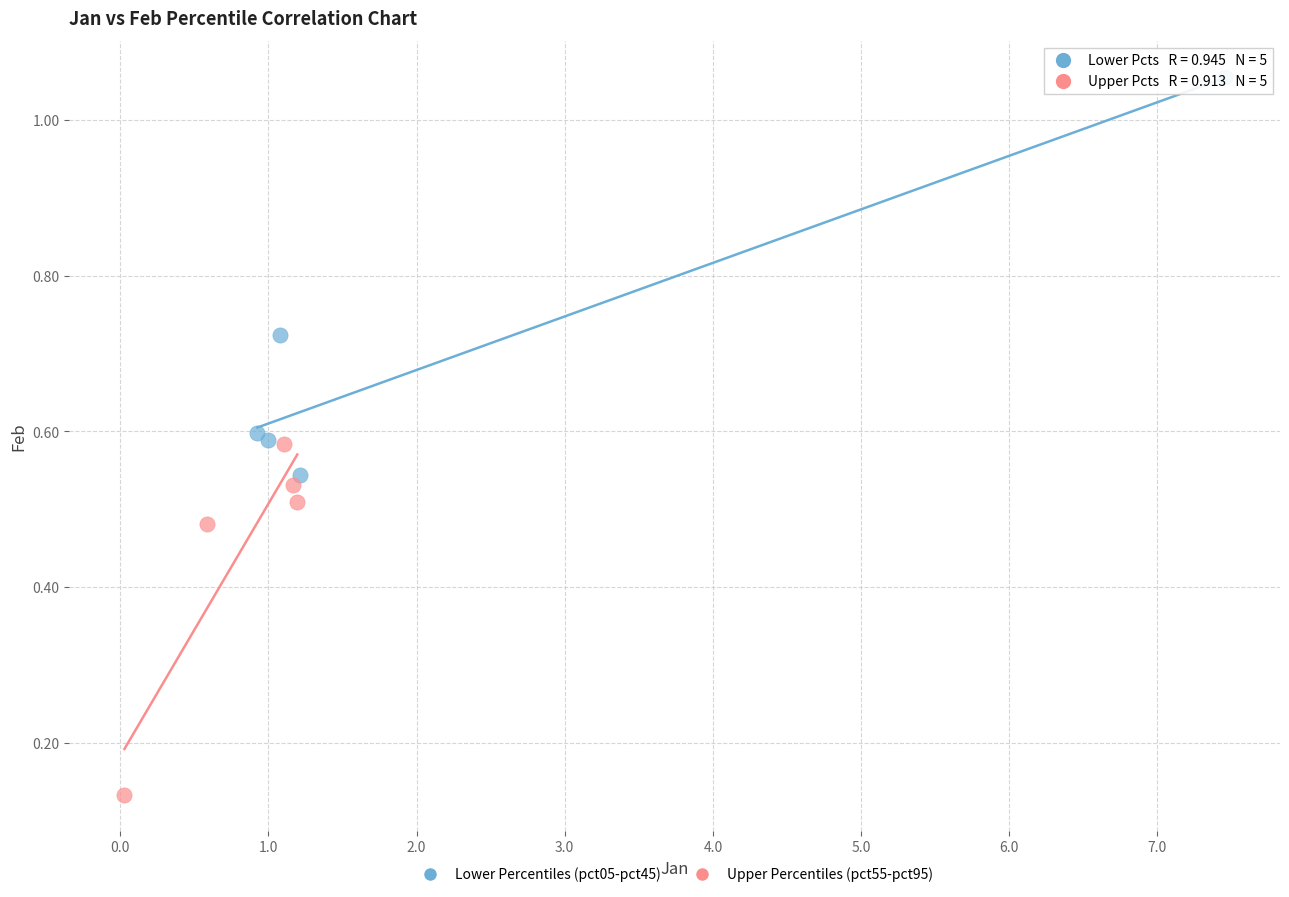

Which series reaches the maximum Y coordinate?

Lower Percentiles (pct05-pct45)